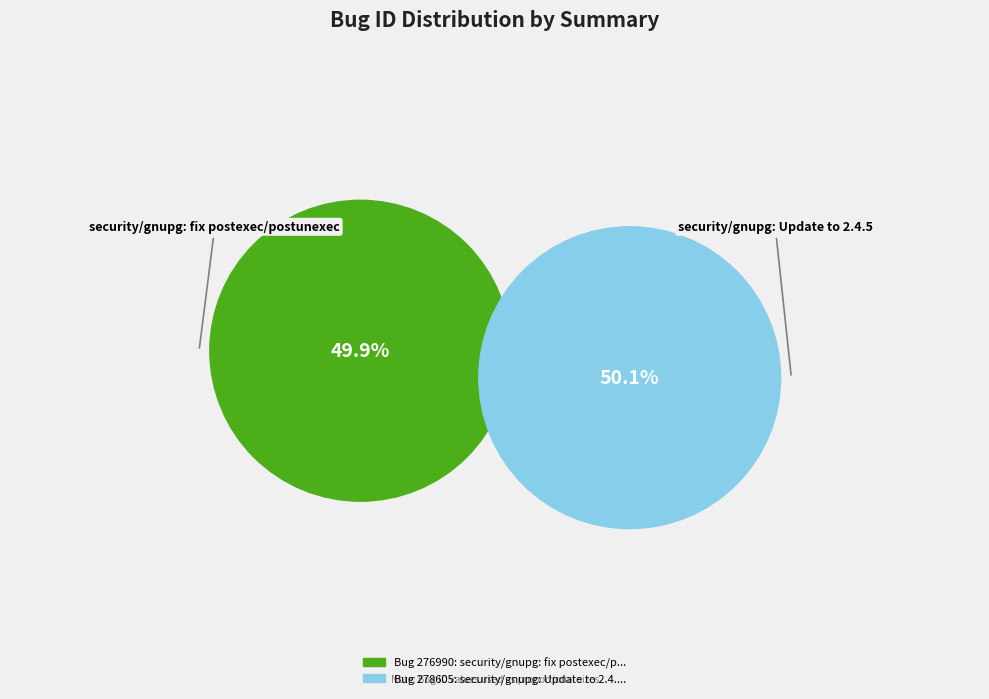

What is the change in value from security/gnupg: fix postexec/postunexec to security/gnupg: Update to 2.4.5?

+1615